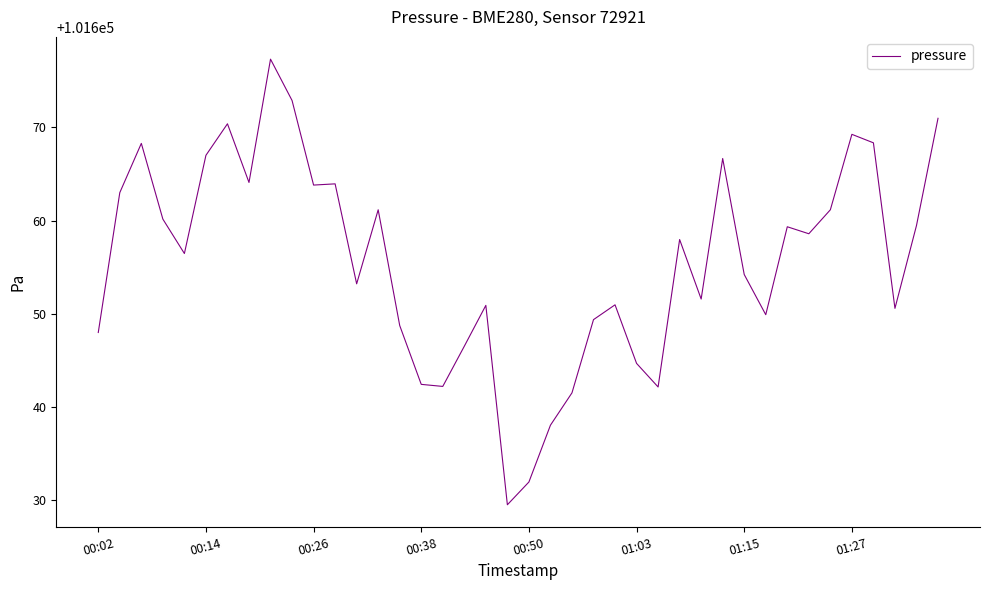

What is the greatest value displayed?

101677.3